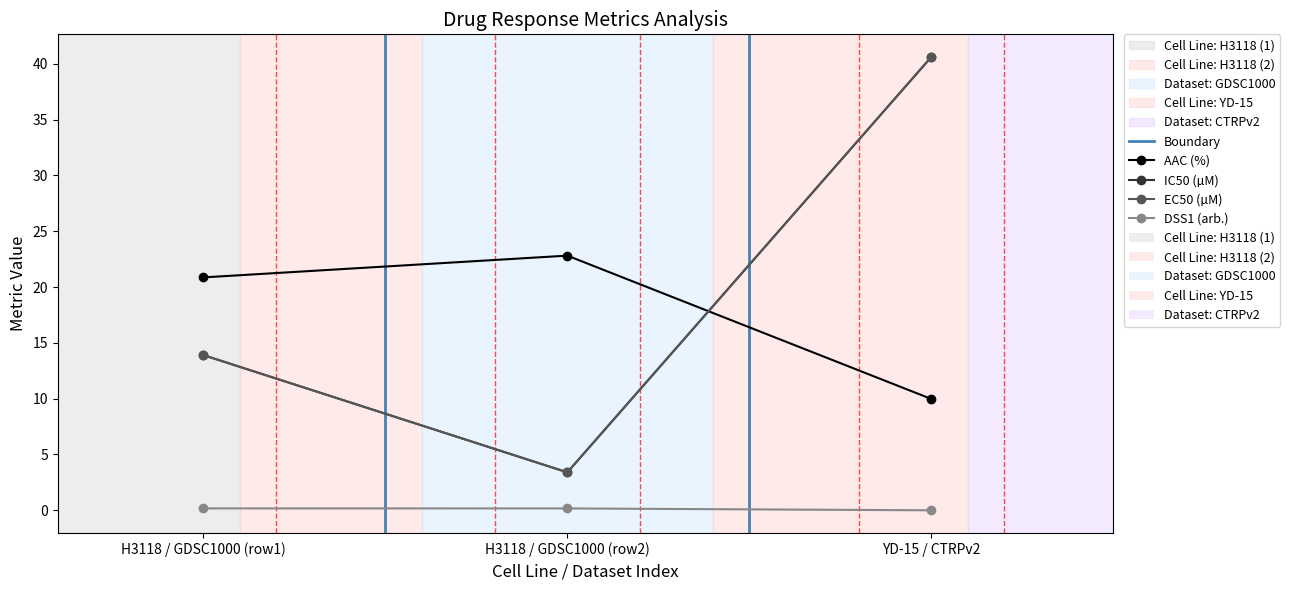

Is this an area chart (filled region under the line)?

No